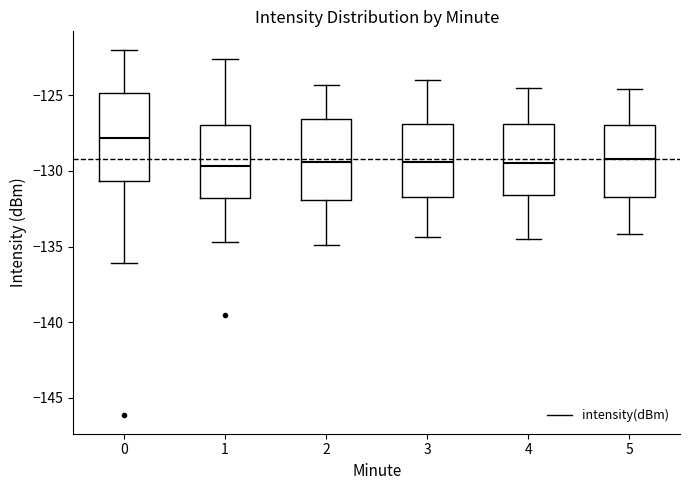

Where does the lower whisker of the box at x = 1 end on the y-axis? The values are not printed on the chart, so give them approximately, as read against the axis.

-134.5